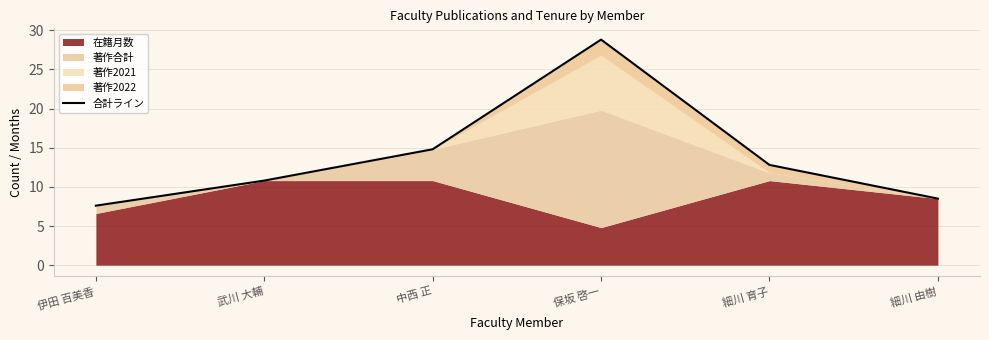

Approximately how many times larger is the value at 中西 正 compared to 武川 大輔?

1.4